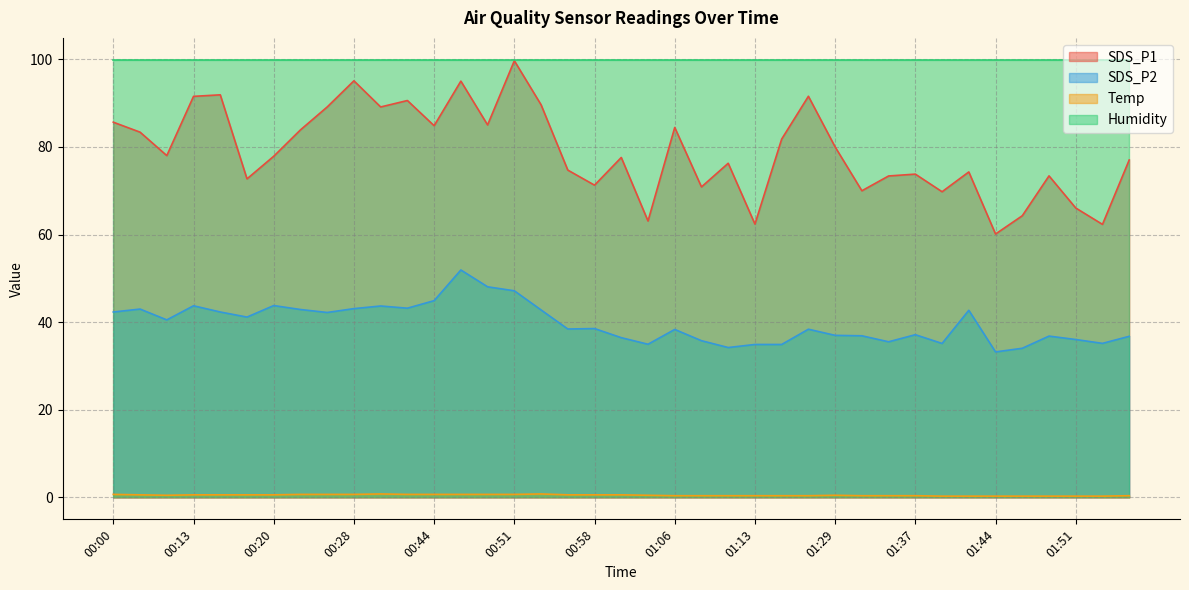

What is the label of the 3rd point from the right?

01:51